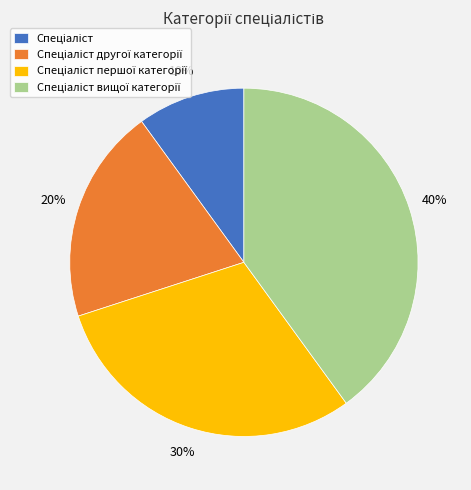

How many segments does this pie chart have?

4